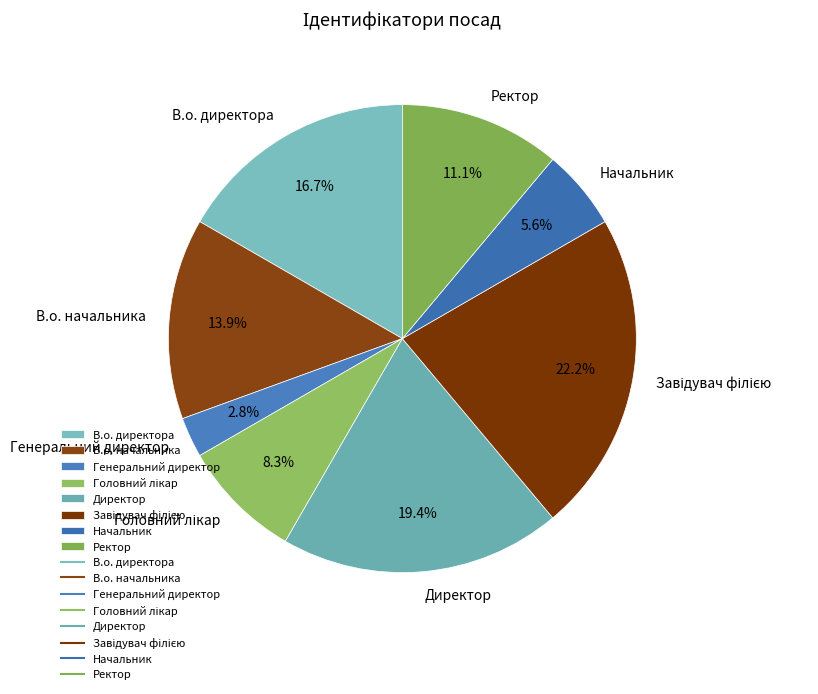

What percentage is the Директор slice, to the nearest percent?

19%